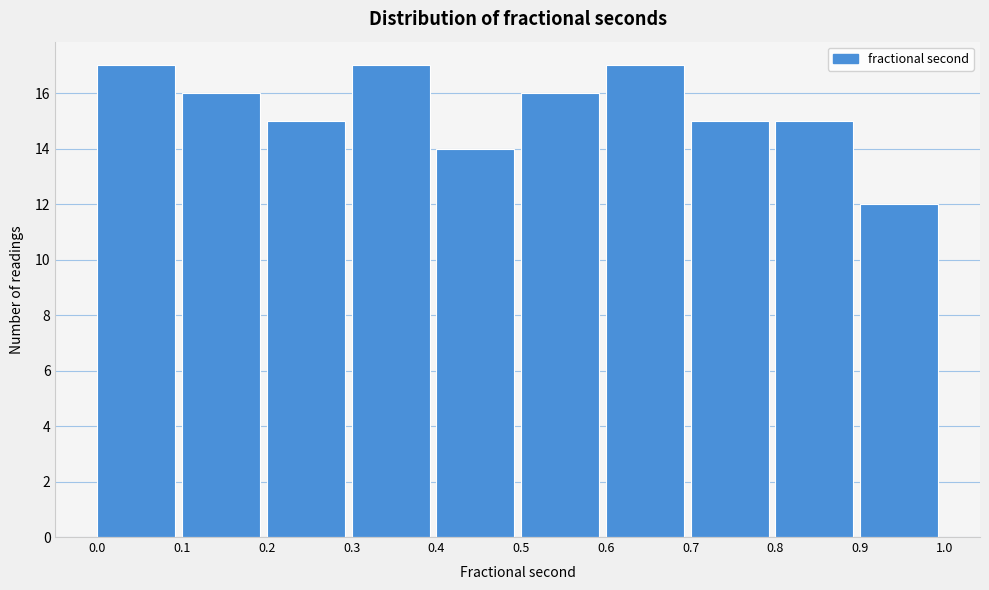

Reading left to right, list every bar in this chart as the range it spans on the x-axis followed by its height. The values are not printed on the chart, so give them approximately, as read against the axis.

0.0 to 0.1: 17
0.1 to 0.2: 16
0.2 to 0.3: 15
0.3 to 0.4: 17
0.4 to 0.5: 14
0.5 to 0.6: 16
0.6 to 0.7: 17
0.7 to 0.8: 15
0.8 to 0.9: 15
0.9 to 1.0: 12